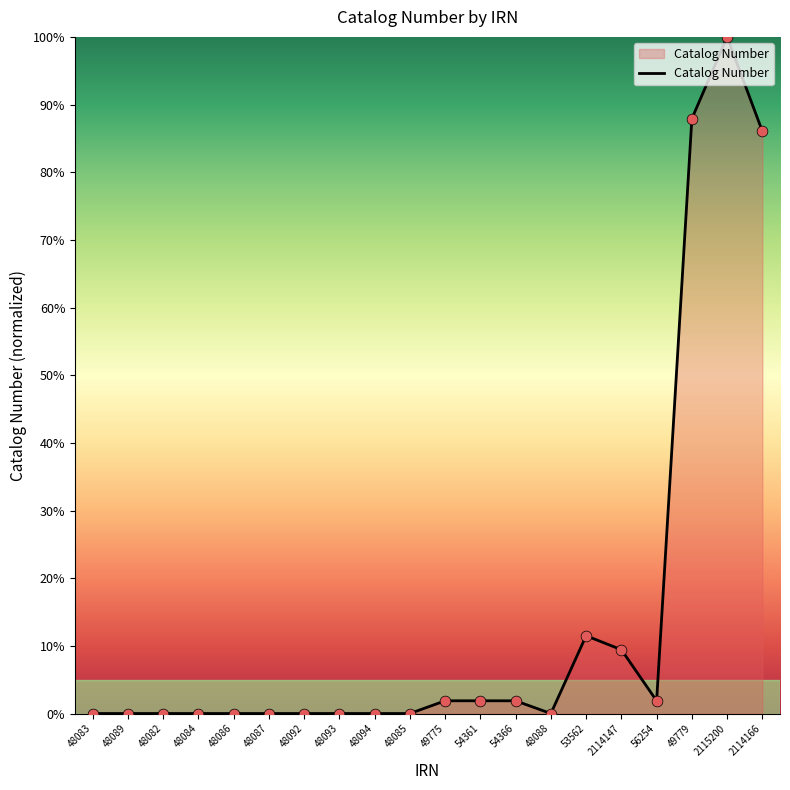

Between 49775 and 48087, which is larger?

49775